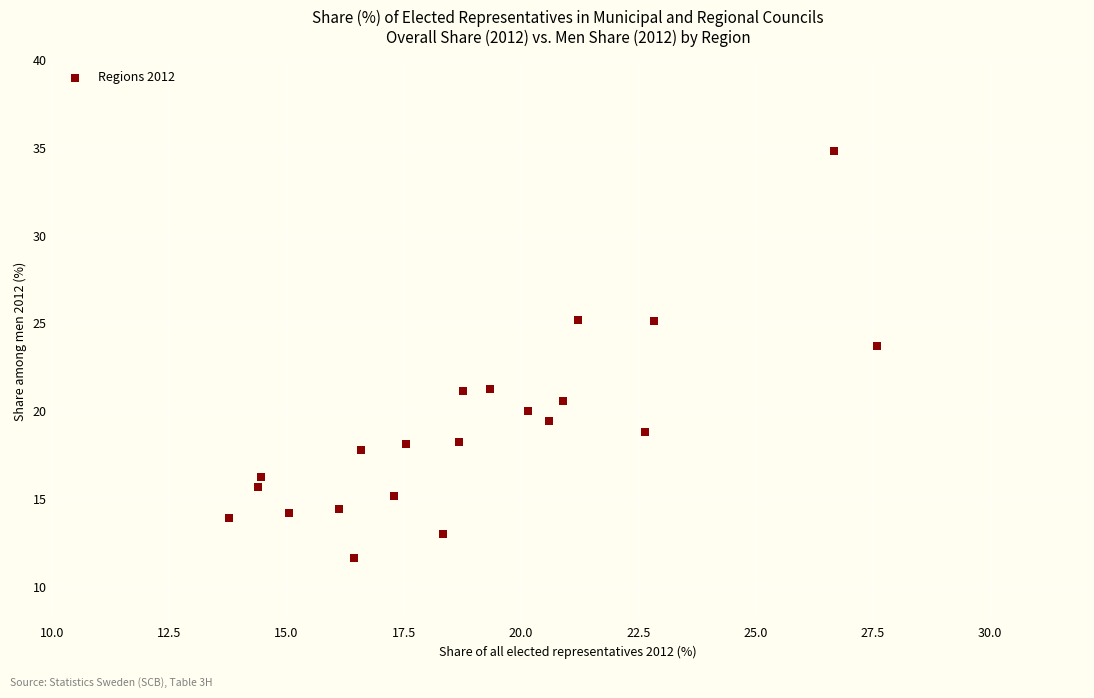

What Y value in the scatter plot is closest to 23?

23.7